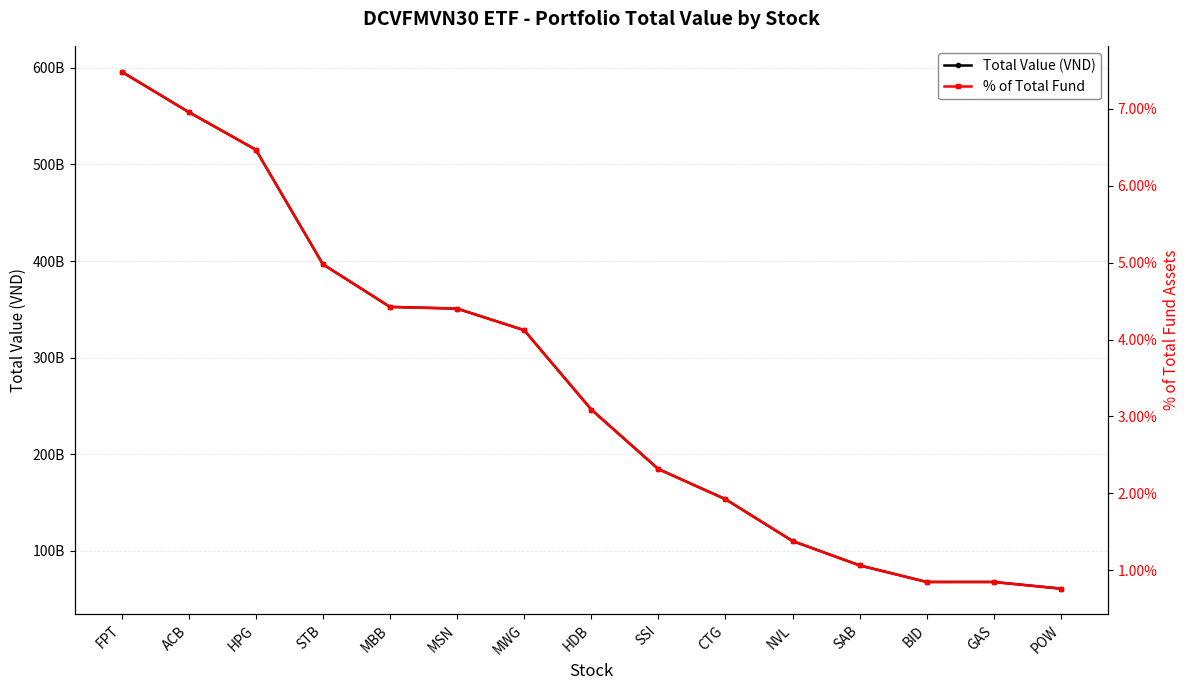

Rank the series at MWG from lowest to highest value.

% of Total Fund, Total Value (VND)